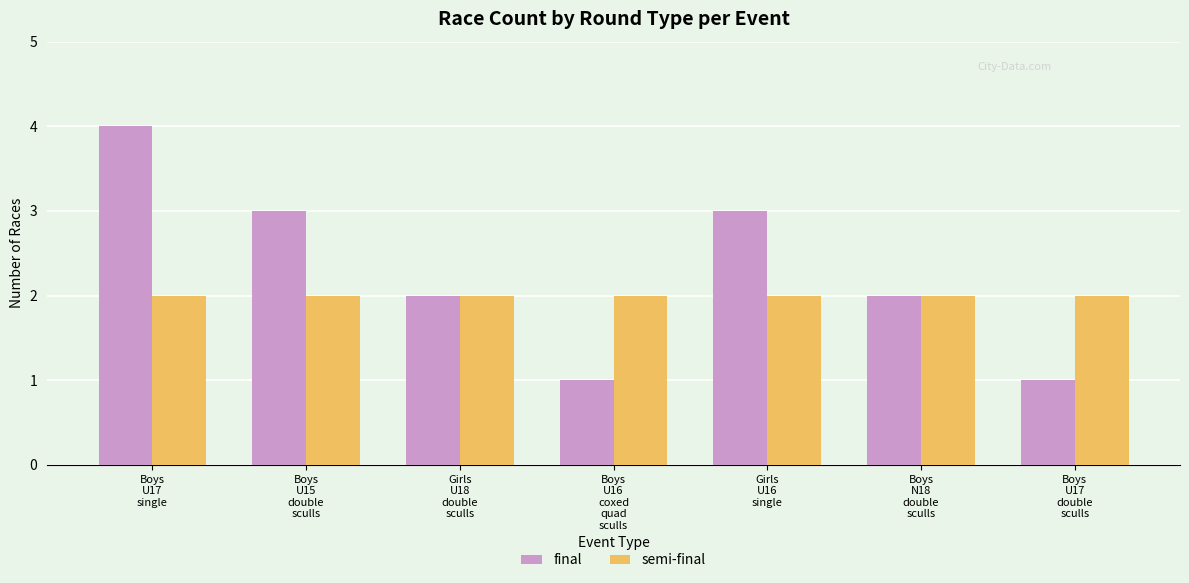

What is the average value of the final series?

2